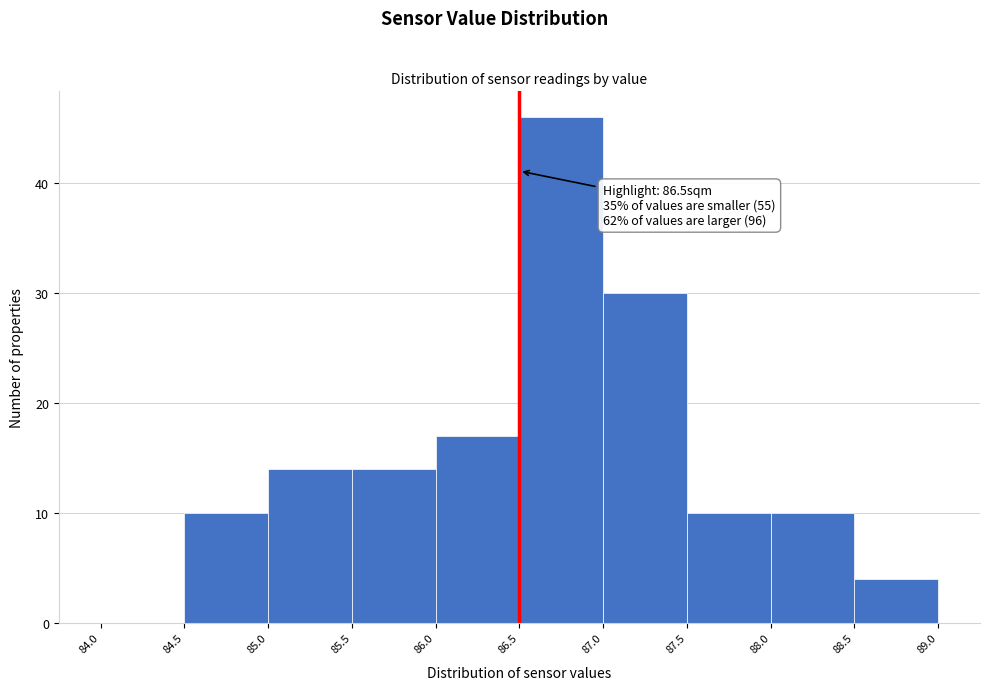

Over which range of the x-axis is the bar tallest?

86.5 to 87.0